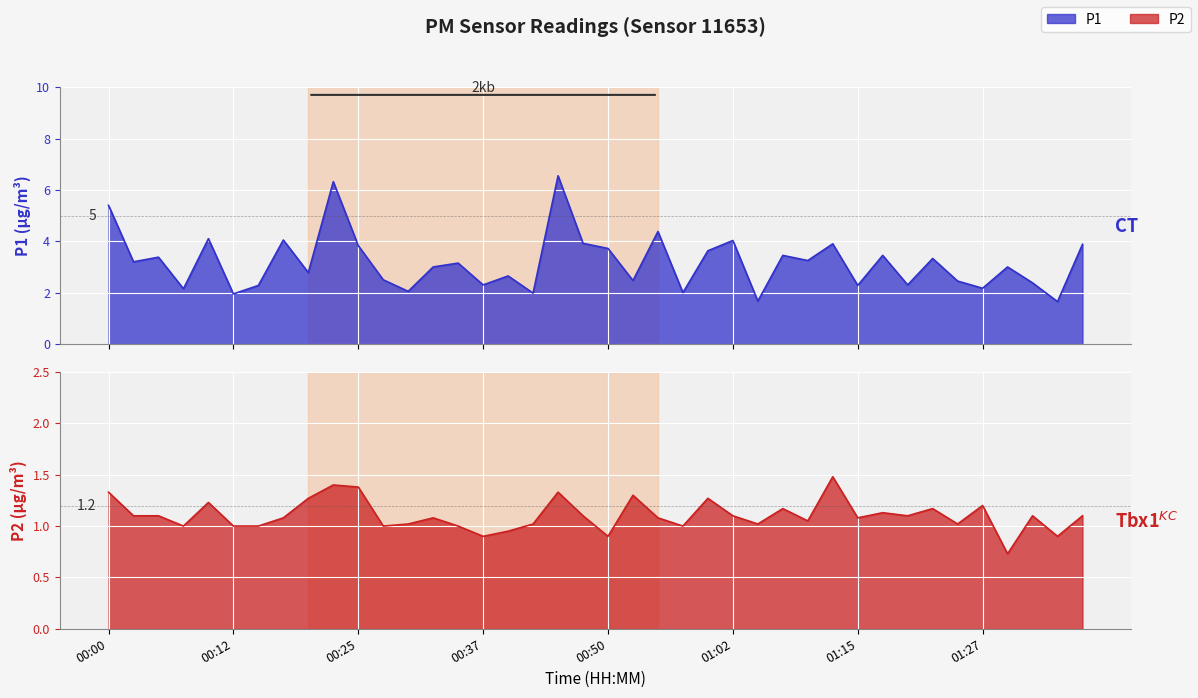

At 00:07, list the series in order from smallest to largest.

P2, P1